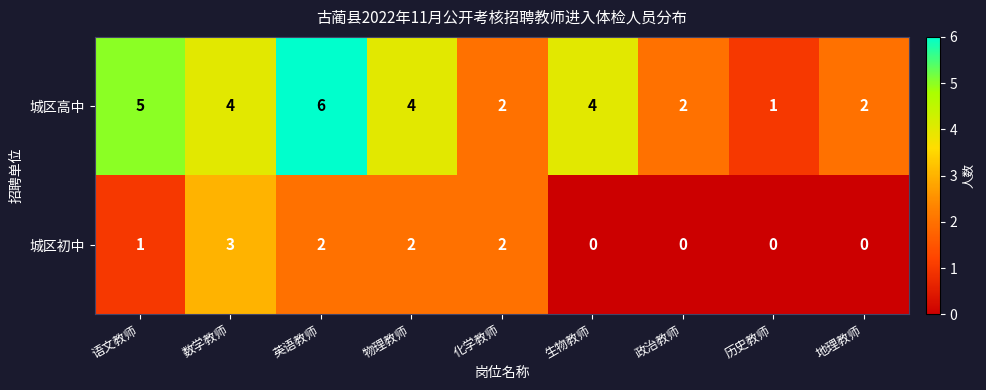

What is the maximum value shown in the chart?

6